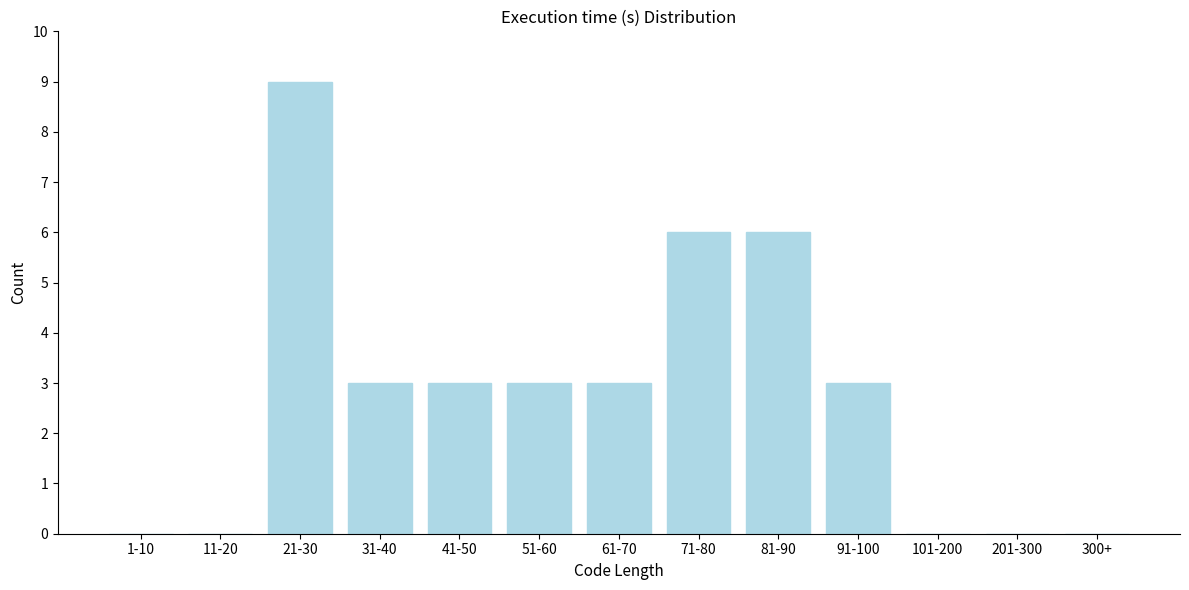

Reading left to right, list all the values displayed in this chart.

1-10=0	11-20=0	21-30=9	31-40=3	41-50=3	51-60=3	61-70=3	71-80=6	81-90=6	91-100=3	101-200=0	201-300=0	300+=0